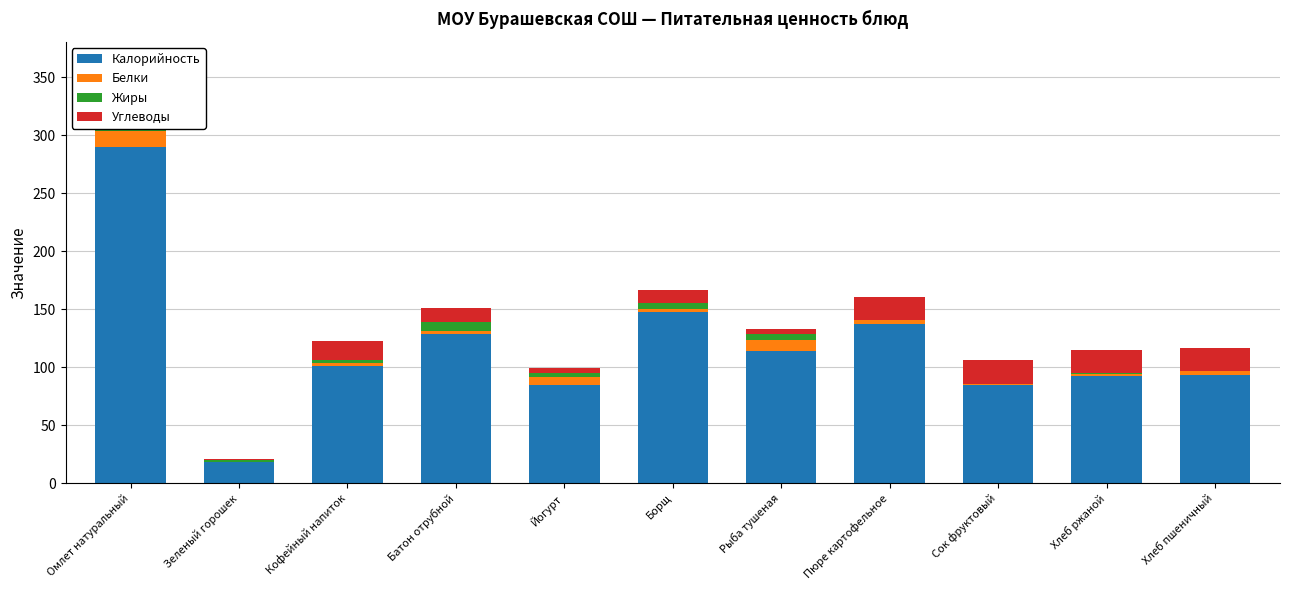

Reading left to right, transcribe all the data shown in this chart.

Калорийность: 289.6	17.8	100.6	129.0	85.0	148.0	114.0	137.2	84.8	92.0	93.5
Белки: 13.9	0.8	3.2	2.1	6.2	2.6	9.8	3.1	1.0	2.2	3.2
Жиры: 24.8	0.9	2.7	8.0	4.0	5.1	4.9	0.0	0.0	0.9	0.4
Углеводы: 2.6	1.5	15.9	11.7	4.4	10.9	3.8	20.4	20.2	19.8	19.3